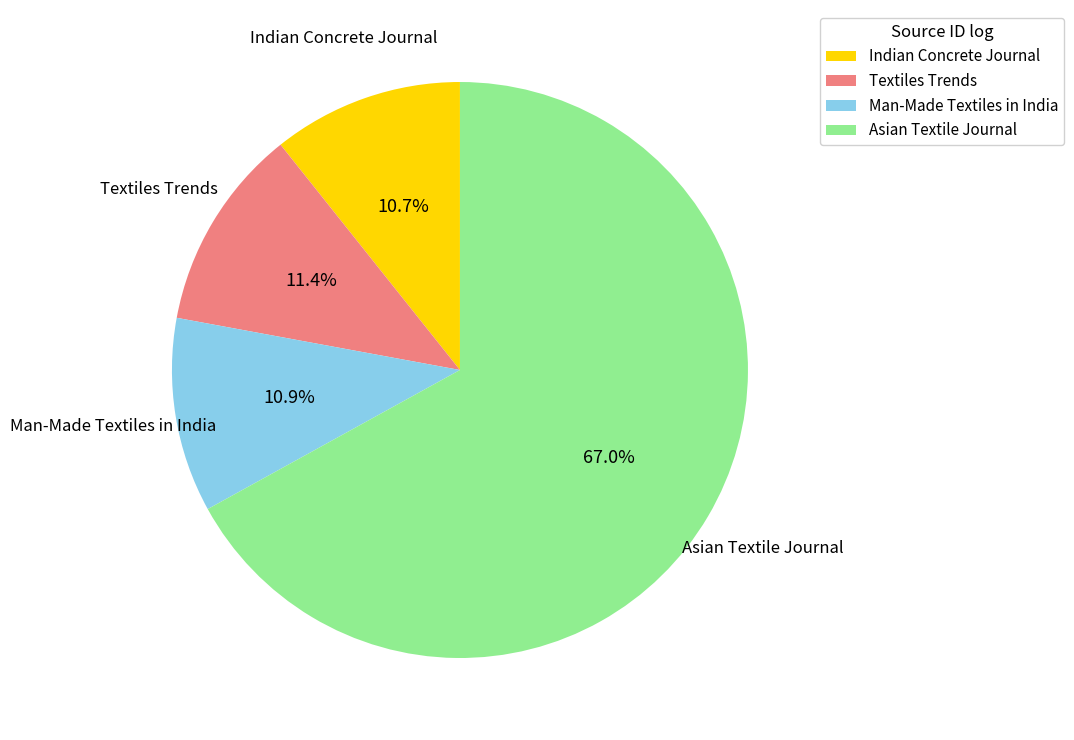

What percentage is the Indian Concrete Journal slice, to the nearest percent?

11%